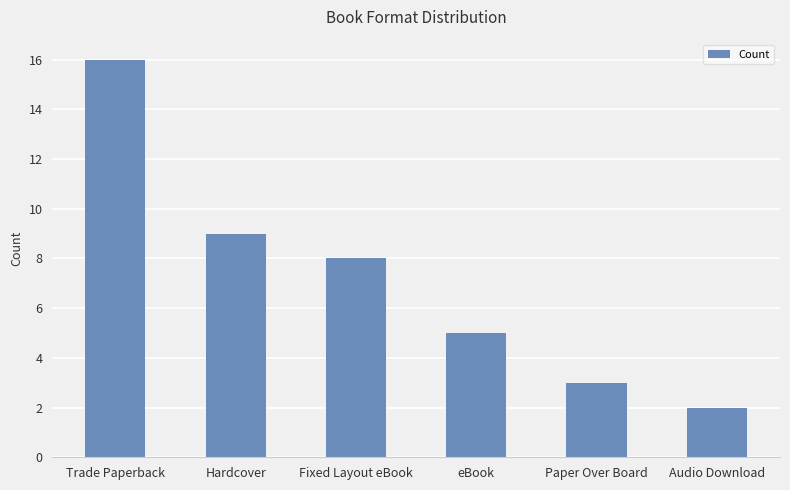

How many bars are there in total?

6